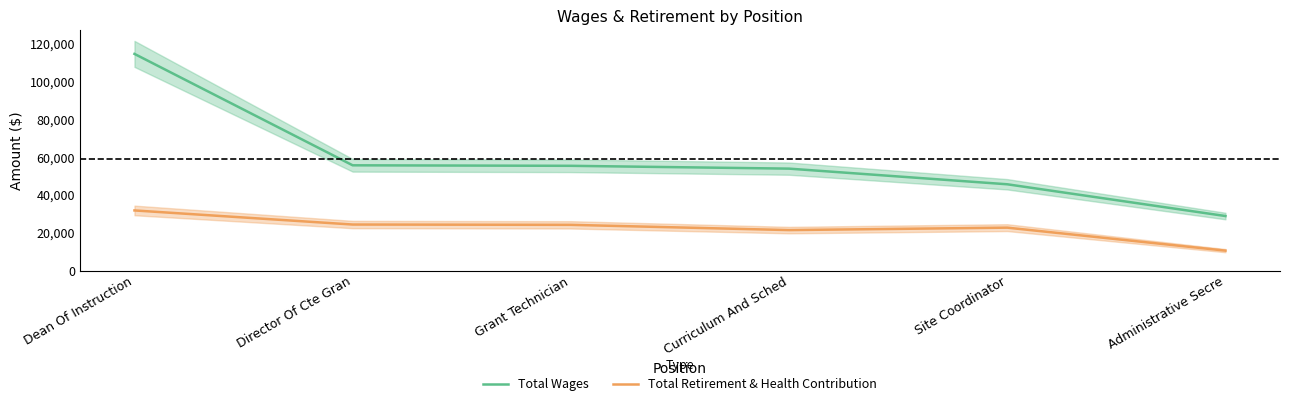

At which label is Total Wages closest to 71719?

Director Of Cte Gran